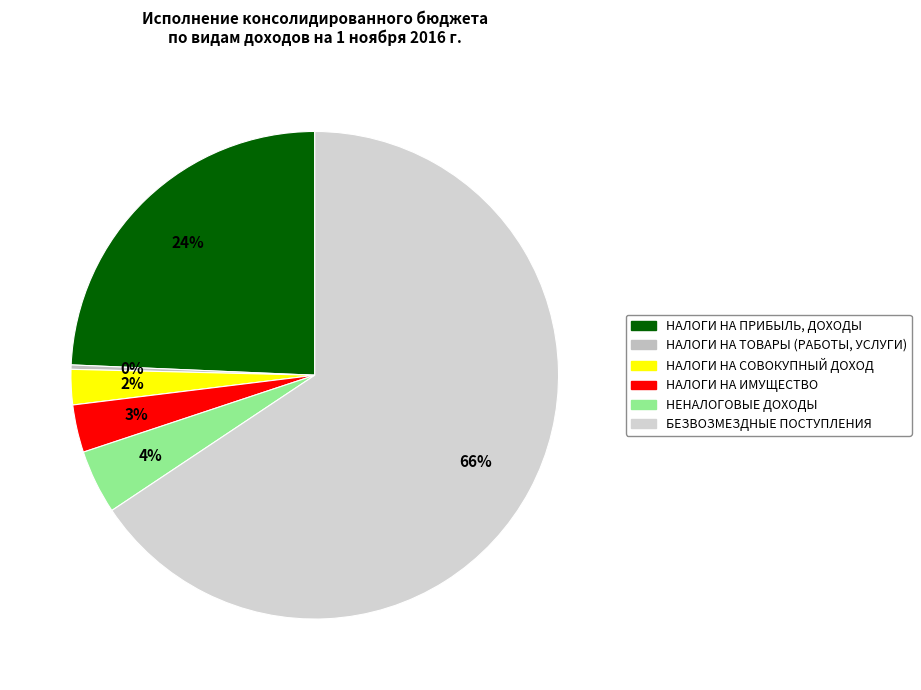

What is the smallest slice in the pie chart?

НАЛОГИ НА ТОВАРЫ (РАБОТЫ, УСЛУГИ)